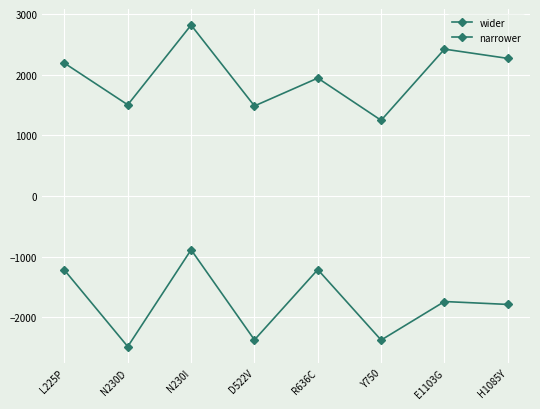

In wider, how many points are higher than both neighbors (excluding endpoints)?

3